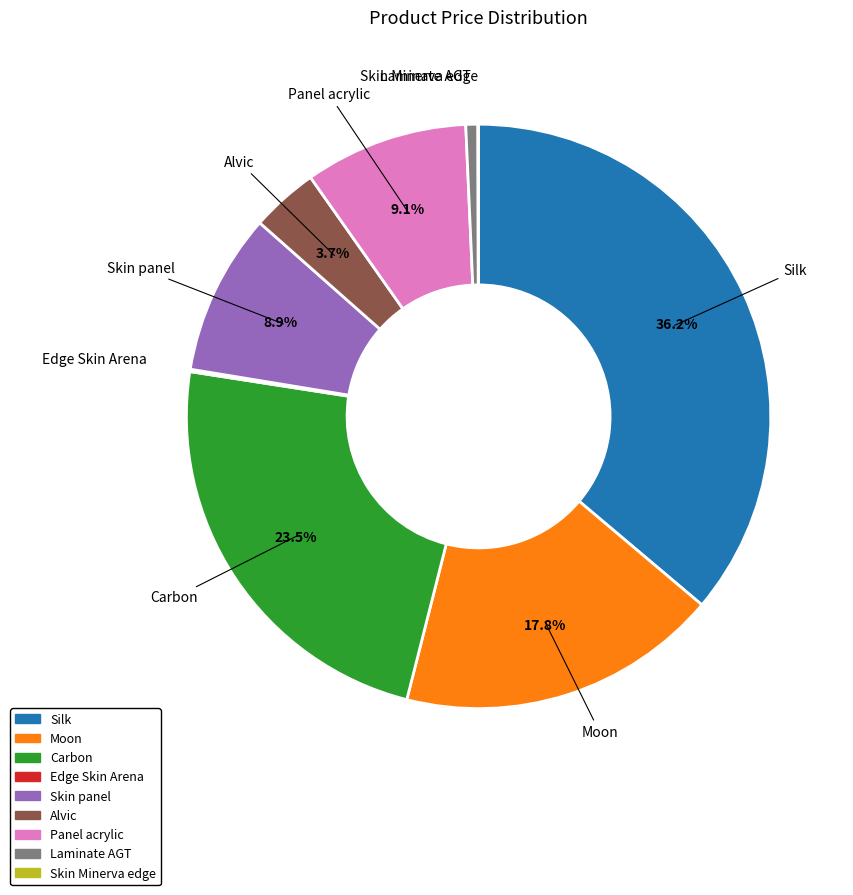

What is the largest slice in the pie chart?

Silk